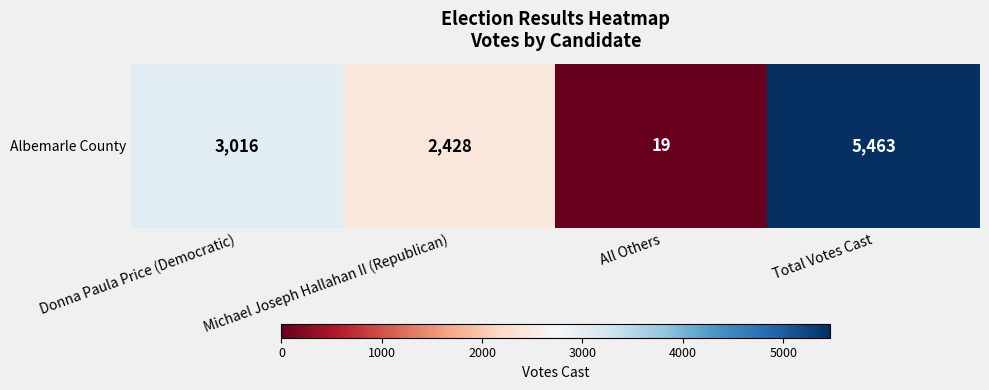

Reading left to right, list all the values displayed in this chart.

Donna Paula Price (Democratic)=3016	Michael Joseph Hallahan II (Republican)=2428	All Others=19	Total Votes Cast=5463